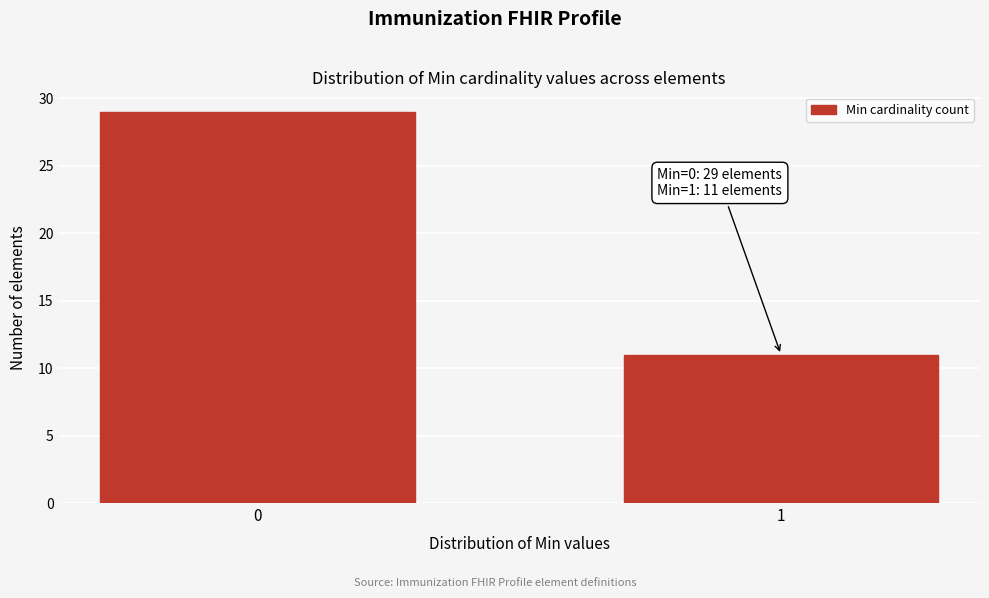

Reading right to left, extract all data points from this chart.

1=11	0=29